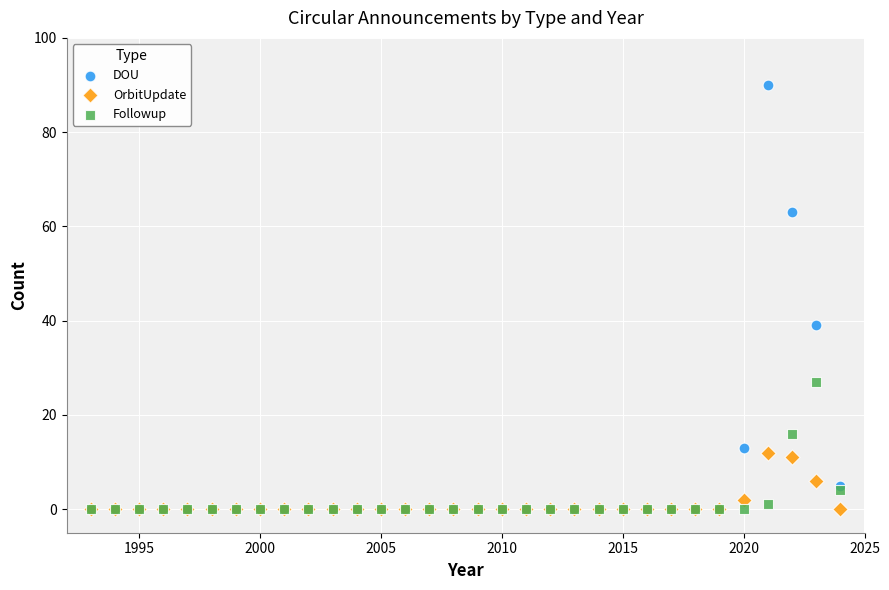

Which series reaches the maximum Y coordinate?

DOU